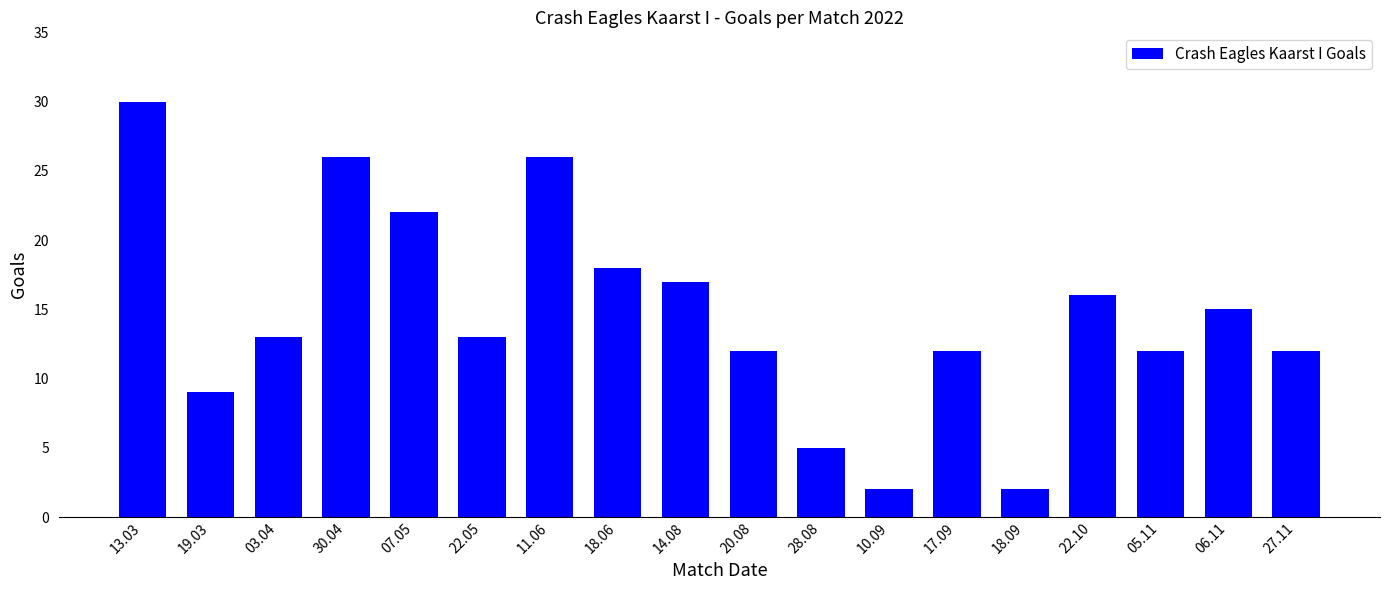

Where does the data first go above 13?

13.03